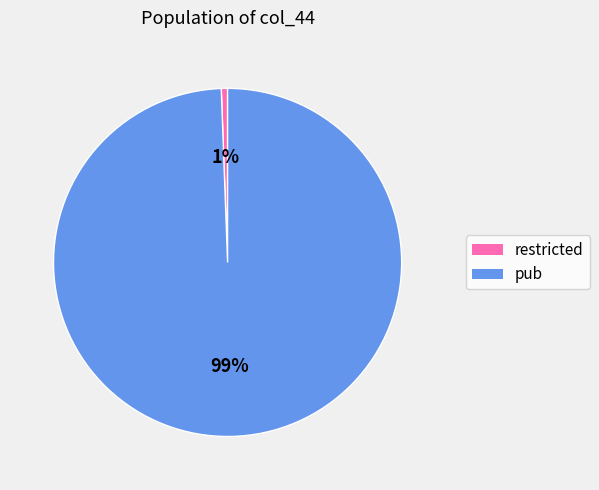

Do restricted and pub together represent more than half of the pie?

Yes